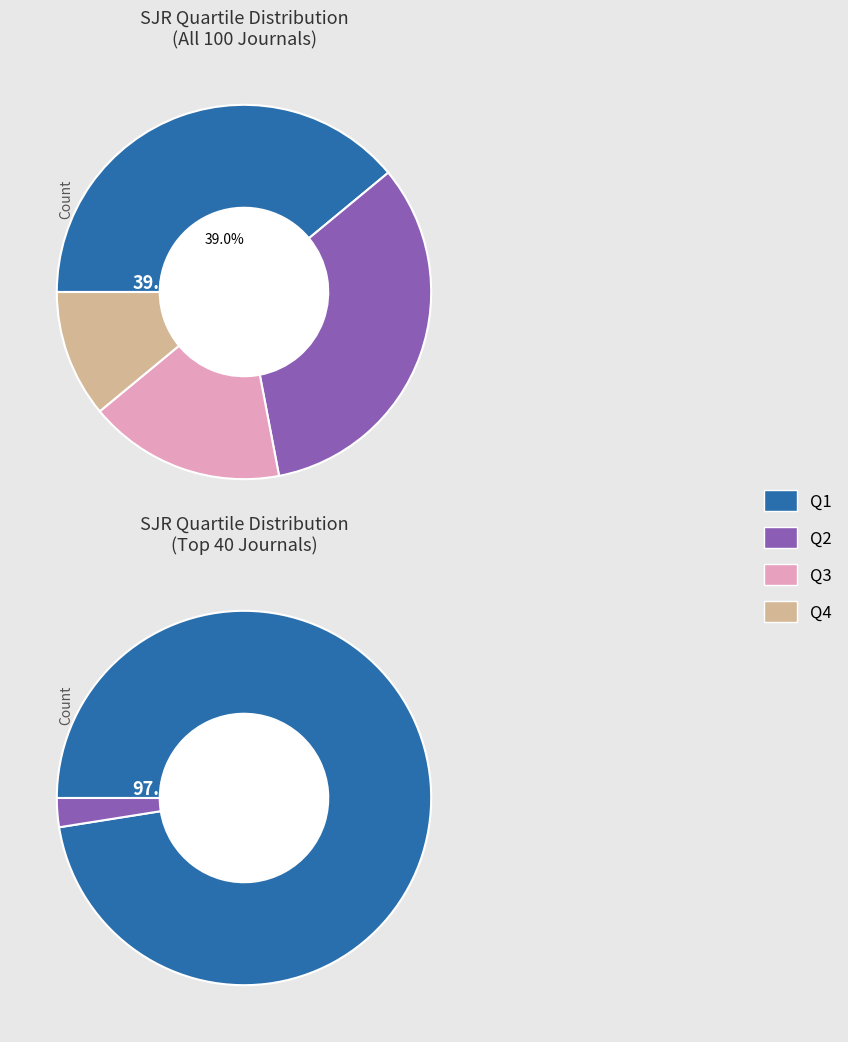

Does Q2 represent more than half of the total?

No